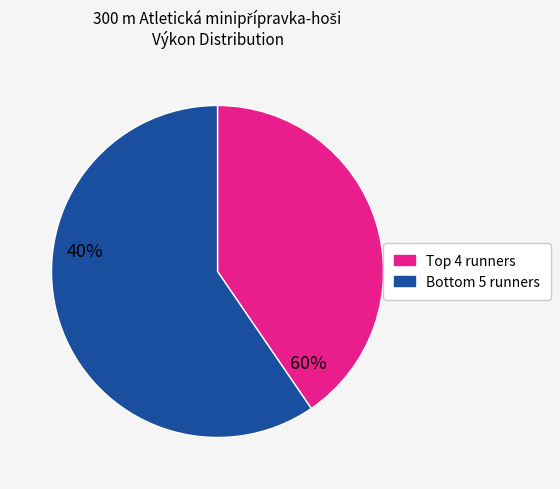

What is the majority slice?

Bottom 5 runners